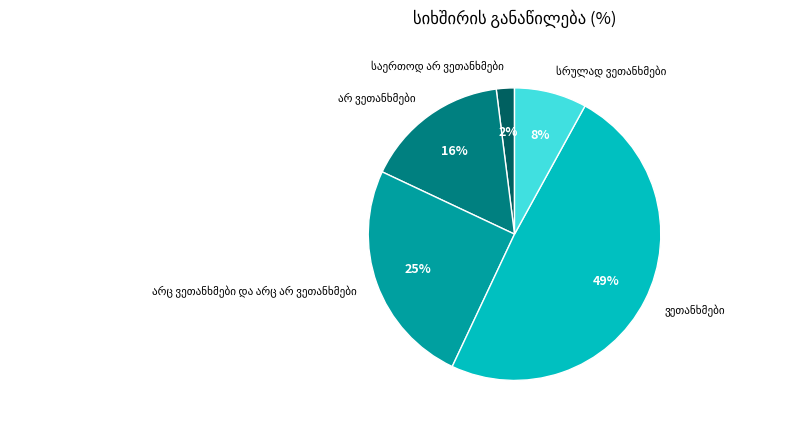

To the nearest percent, what is the difference between the largest and smallest slice percentages?

47%